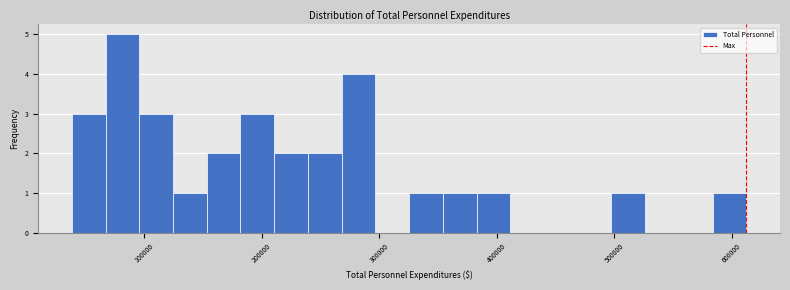

Read against the x-axis, roughly where is the centre of the tallest bar?

80000